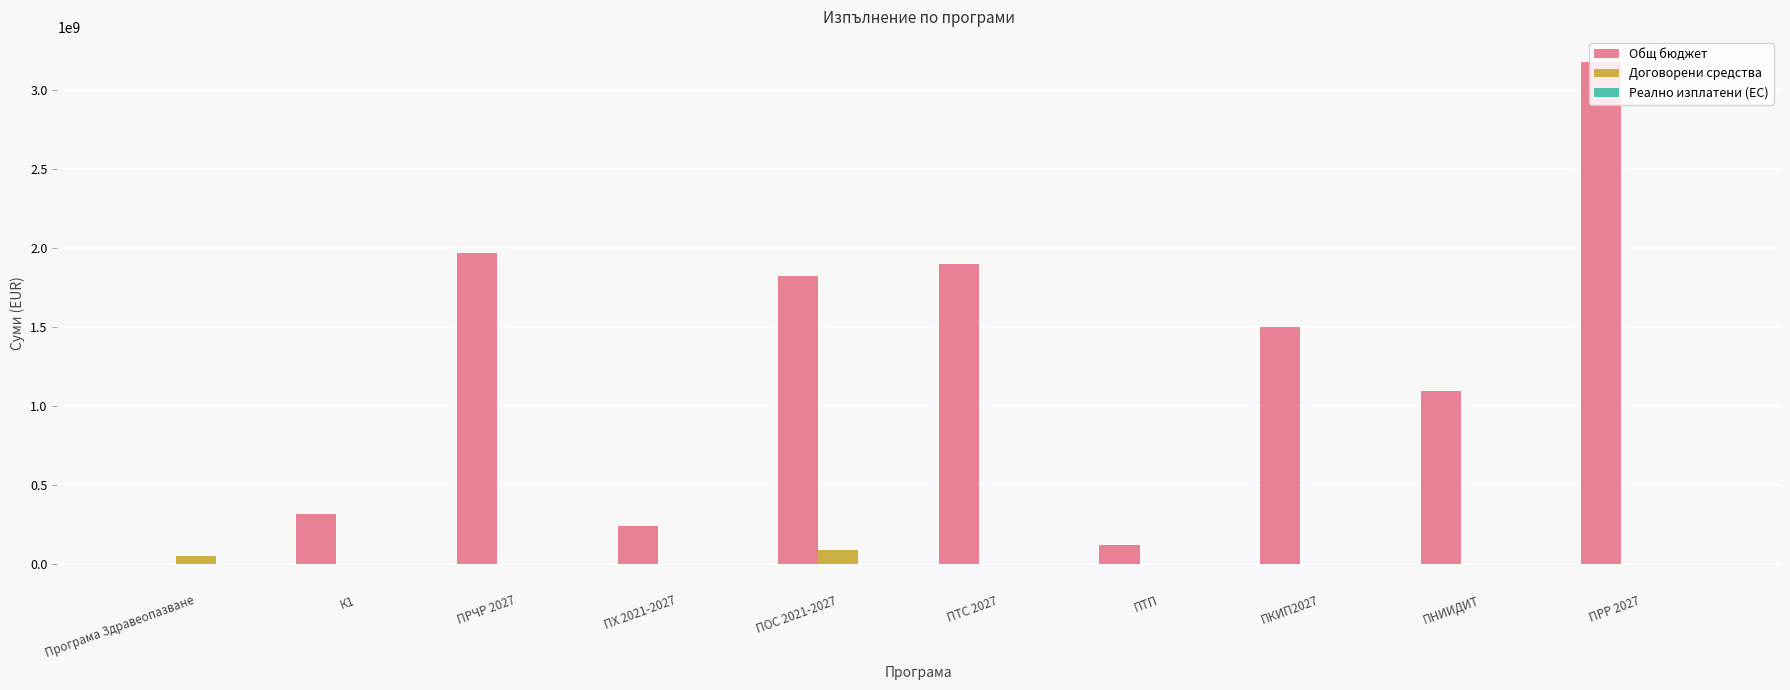

What is the maximum value shown in the chart?

3175060538.0